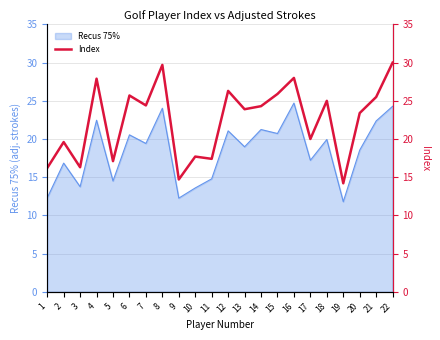

Reading left to right, extract all data points from this chart.

16.2	19.6	16.3	27.9	17.1	25.7	24.4	29.7	14.7	17.7	17.4	26.3	23.9	24.3	25.9	28.0	20.0	25.0	14.2	23.4	25.5	30.0